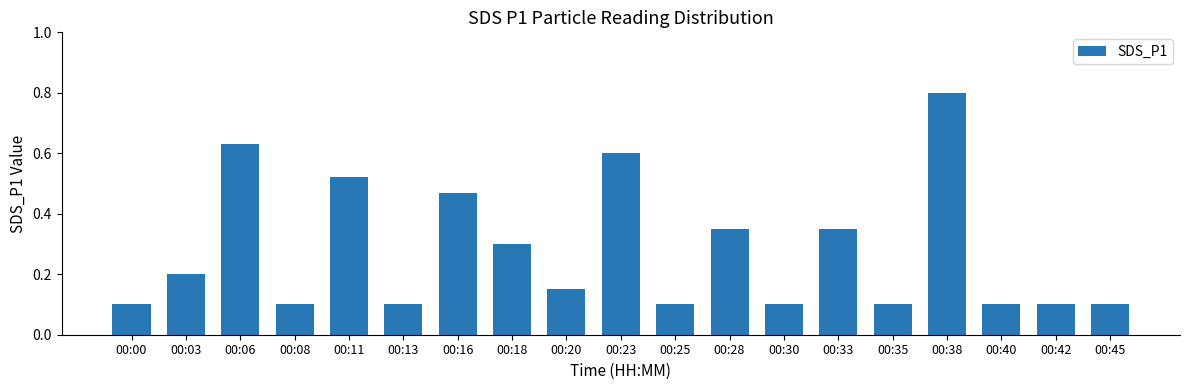

Which has a higher value, 00:13 or 00:18?

00:18